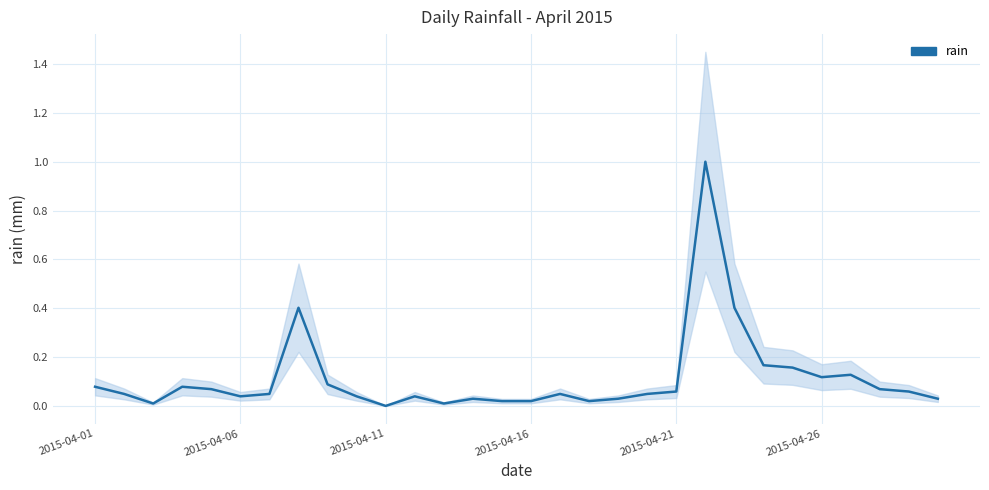

How many interior local valleys (lower than both neighbors) does the data have?

6